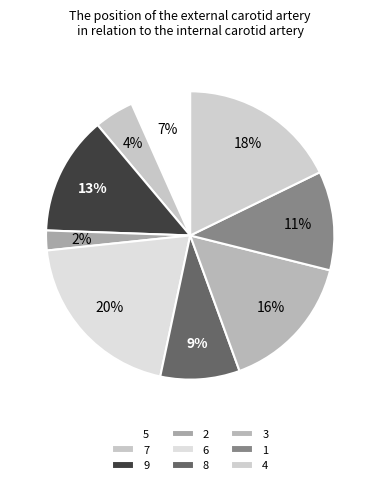

Count the number of slices in the pie.

9